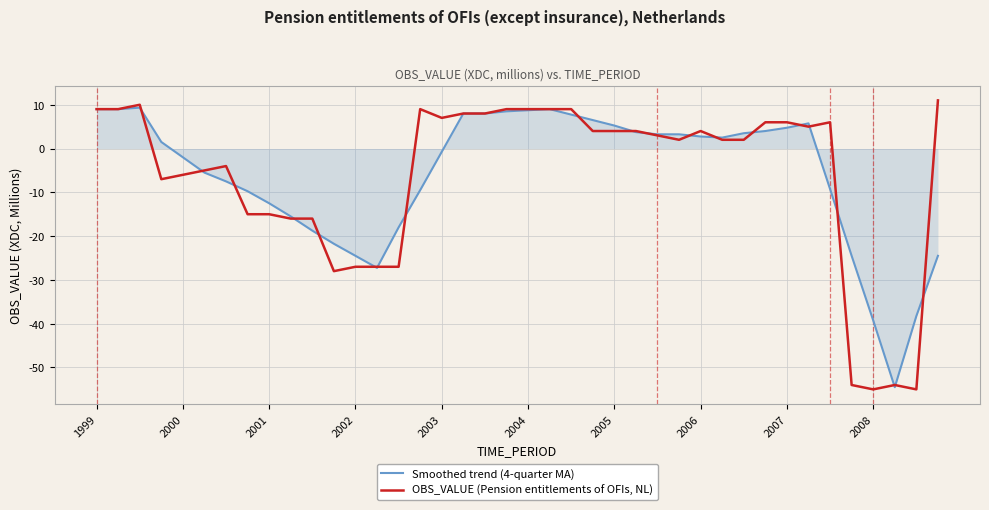

What is the greatest value displayed?

11.0